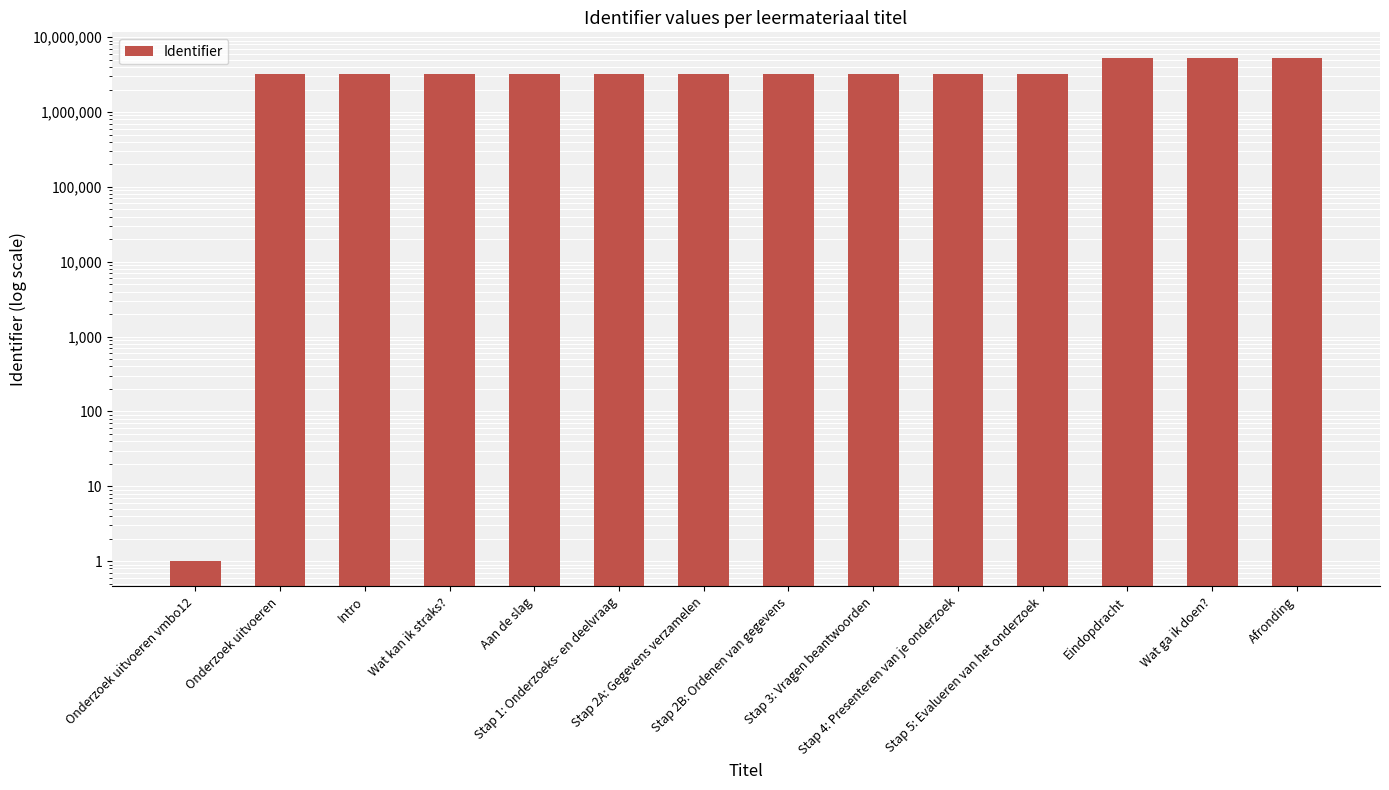

Are the bars horizontal?

No